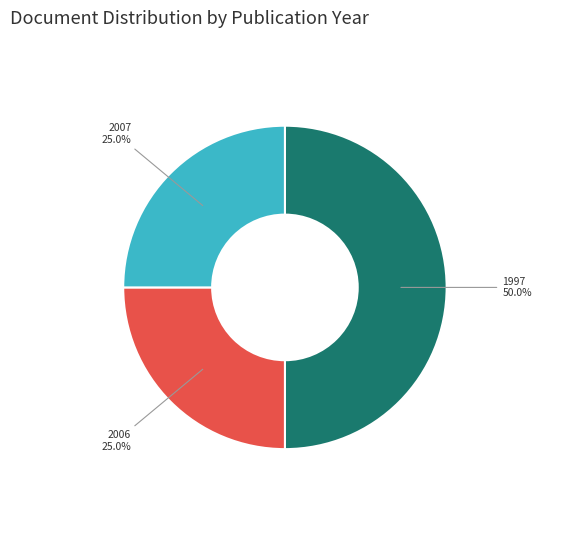

What is the total percentage of 2006 and 2007?

50.0%